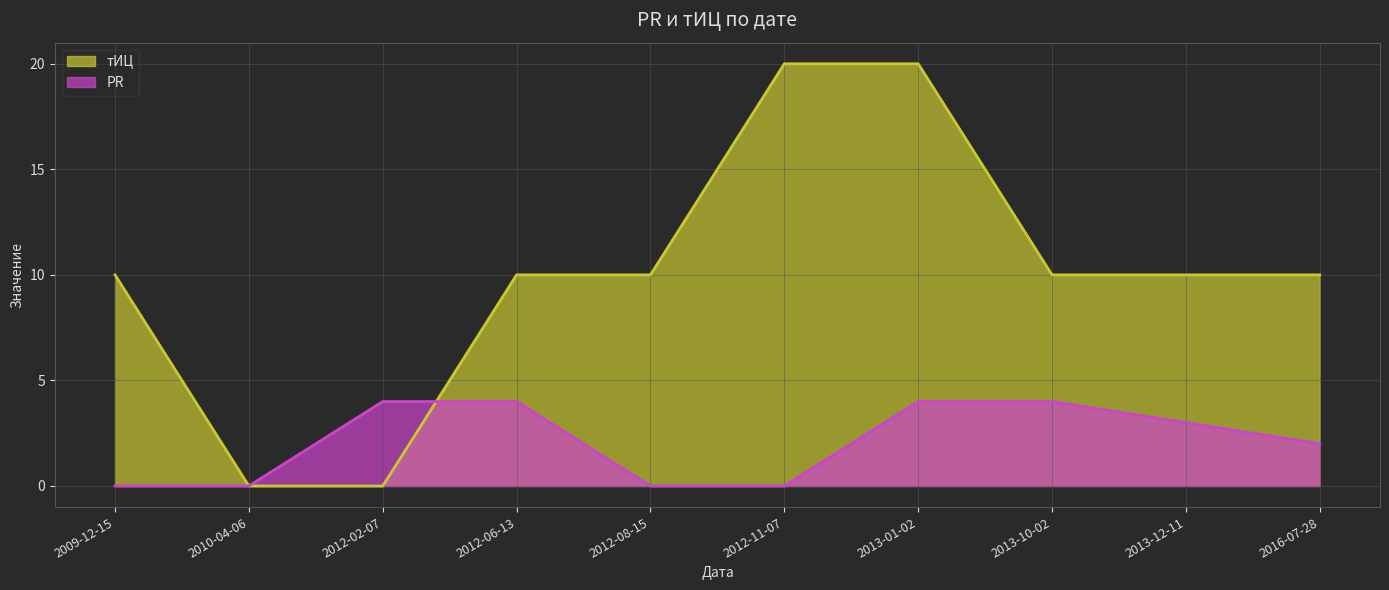

Count the number of categories in the chart.

10